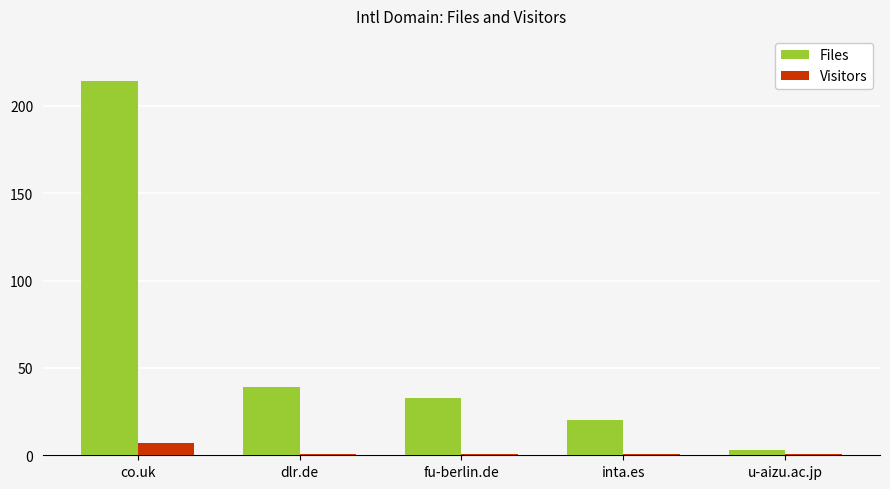

Reading right to left, transcribe all the data shown in this chart.

Files: 3	20	33	39	214
Visitors: 1	1	1	1	7